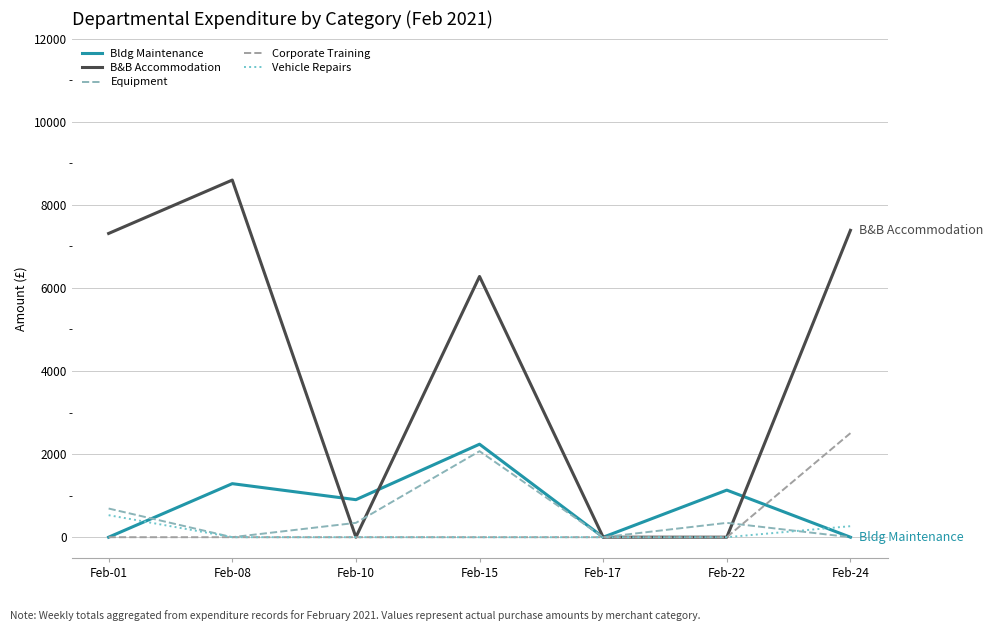

True or false: Vehicle Repairs has a value of 208.2 at Feb-15.

False